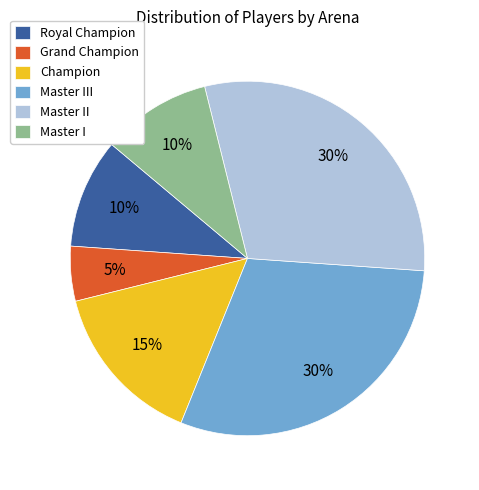

Count the number of slices in the pie.

6